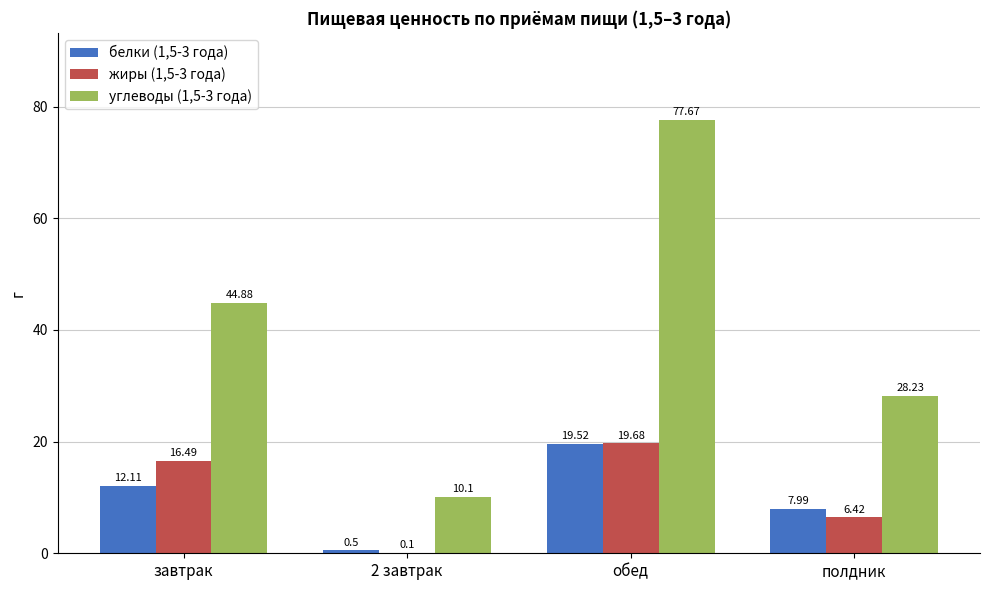

Between завтрак and обед, which series saw the biggest shift?

углеводы (1,5-3 года)